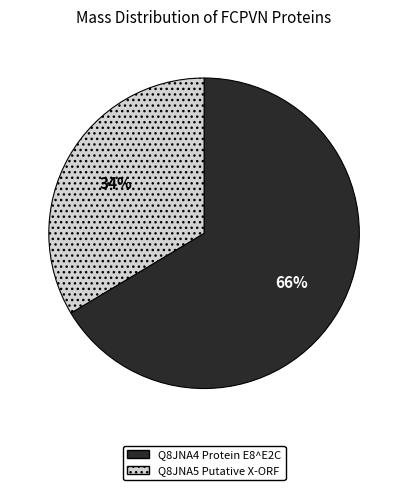

To the nearest percent, what is the average slice percentage?

50%